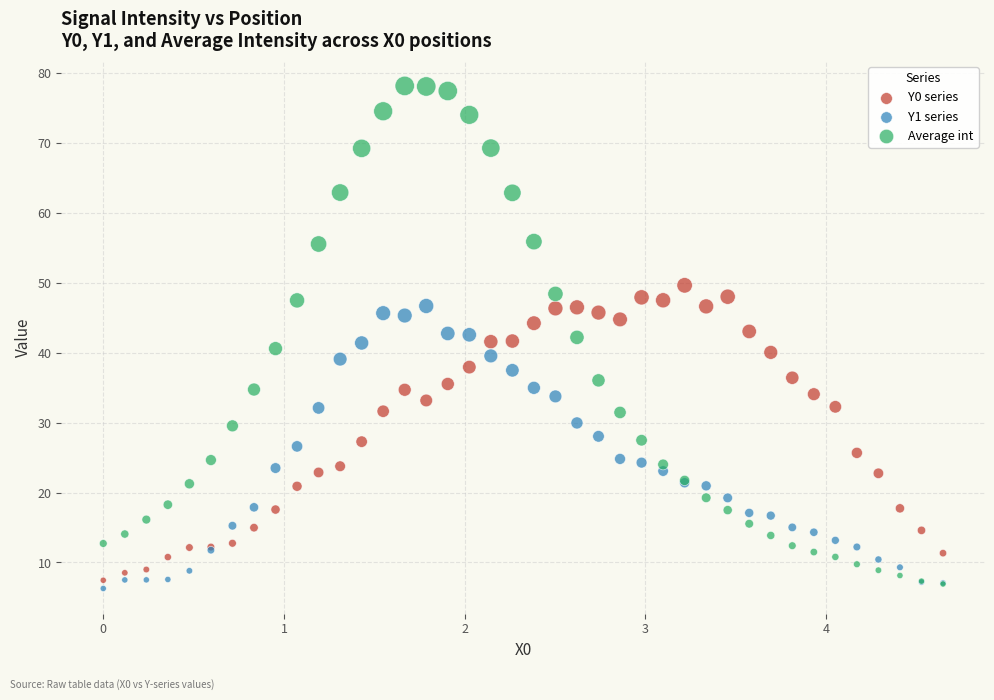

Which series reaches the minimum Y coordinate?

Y1 series